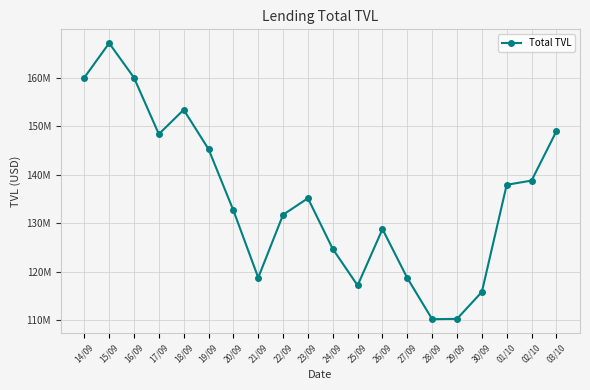

What is the label of the 5th point from the left?

18/09